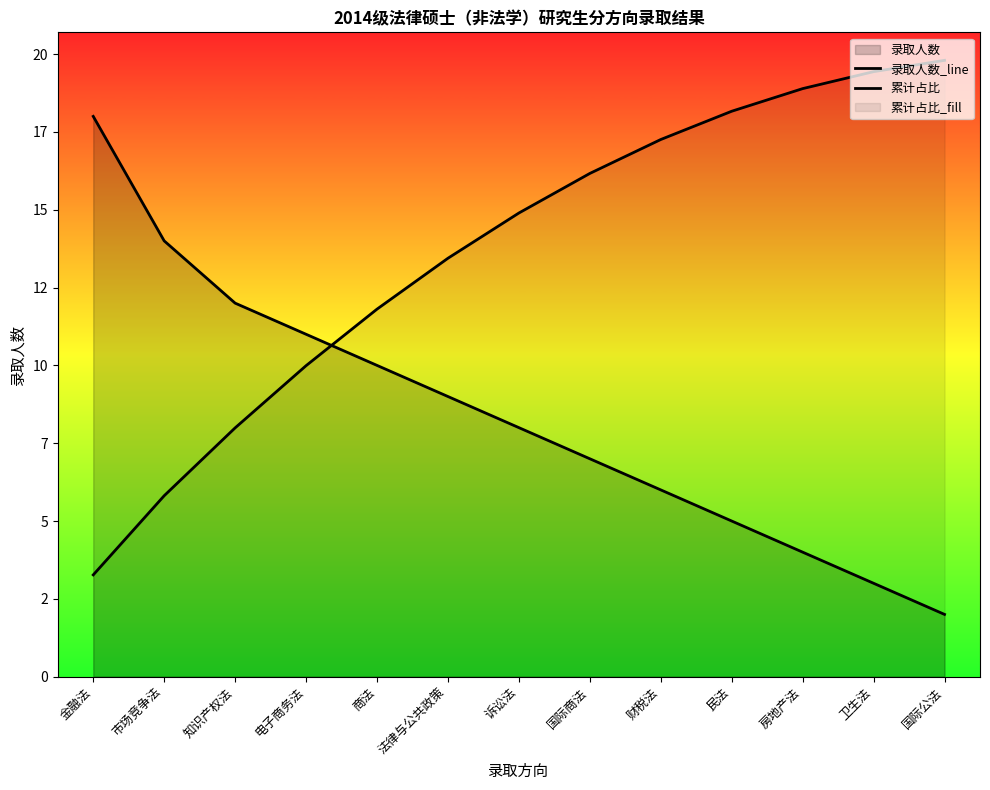

Is it true that 累计占比 equals 10.0 at 电子商务法?

True